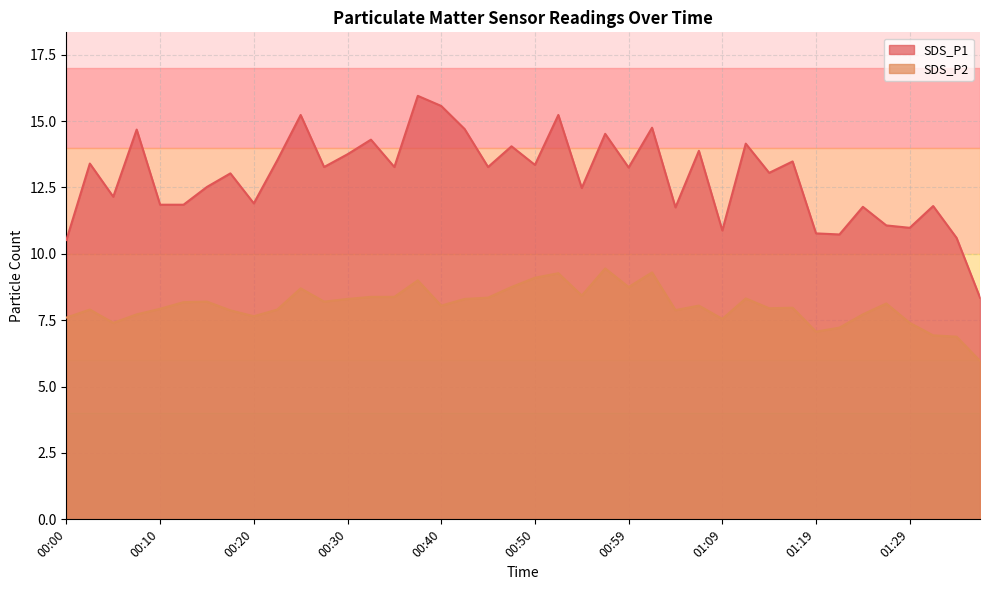

What is the difference between the SDS_P2 values at 00:20 and 00:45?

0.7